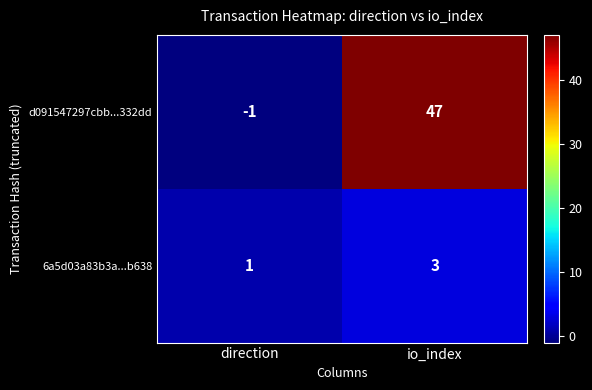

At which category is the sum across all series the highest?

io_index